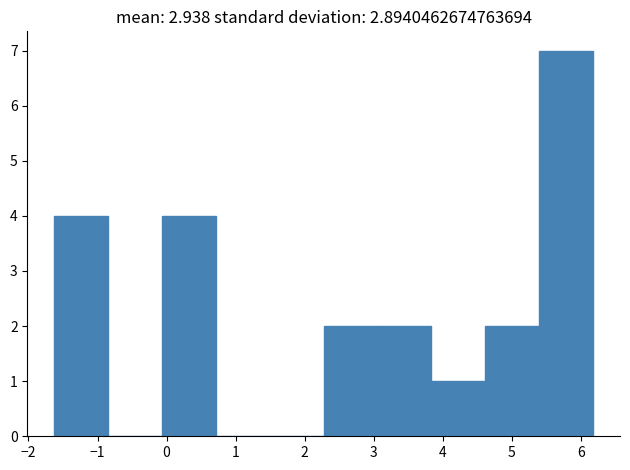

How tall is the bar that spans -0.1 to 0.7 on the x-axis? Neither the bar edges nor the heights are printed on the chart, so give them approximately, as read against the axes.

4